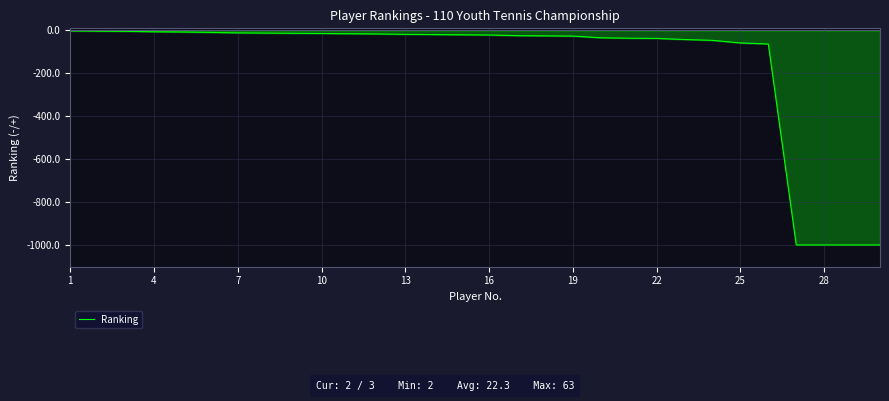

What is the smallest value displayed?

-999